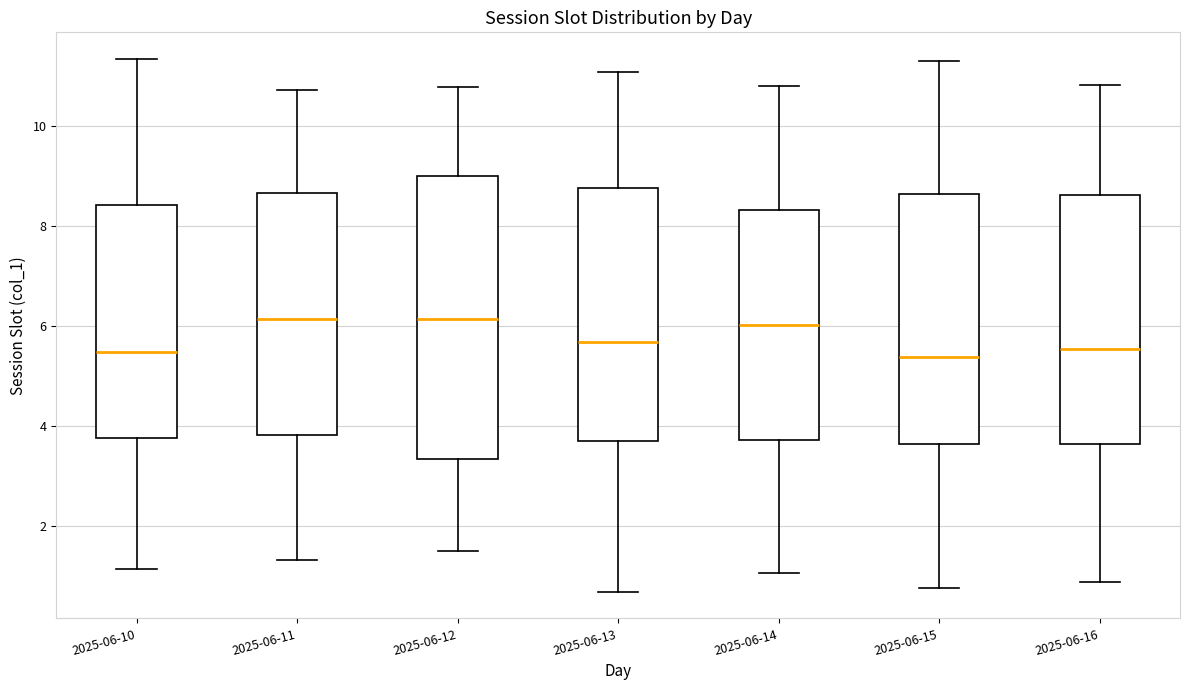

Where does the lower whisker of the box for 2025-06-12 end on the y-axis? The values are not printed on the chart, so give them approximately, as read against the axis.

1.4